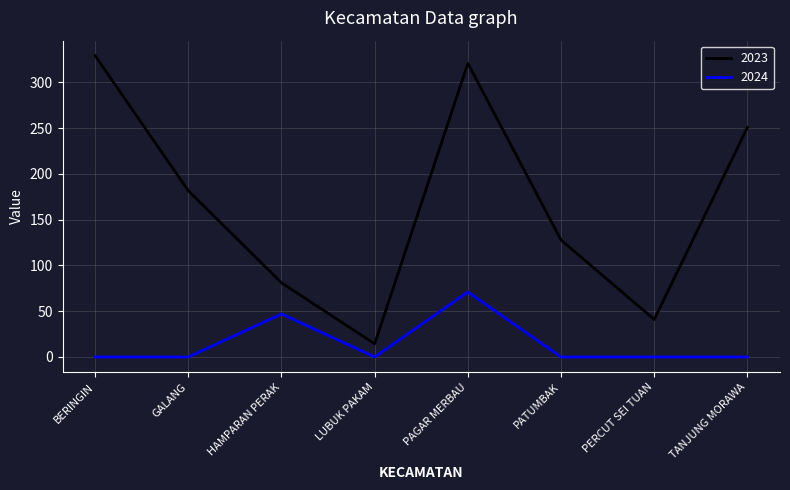

What is the difference between the maximum and minimum values in the 2023 series?

314.6